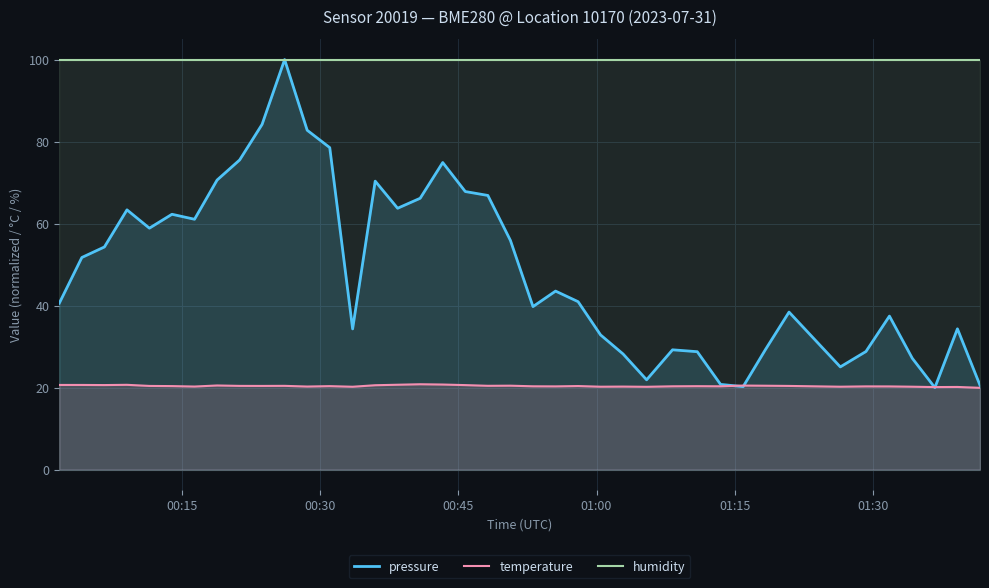

List the series in order of their overall mean, highest first.

humidity, pressure, temperature